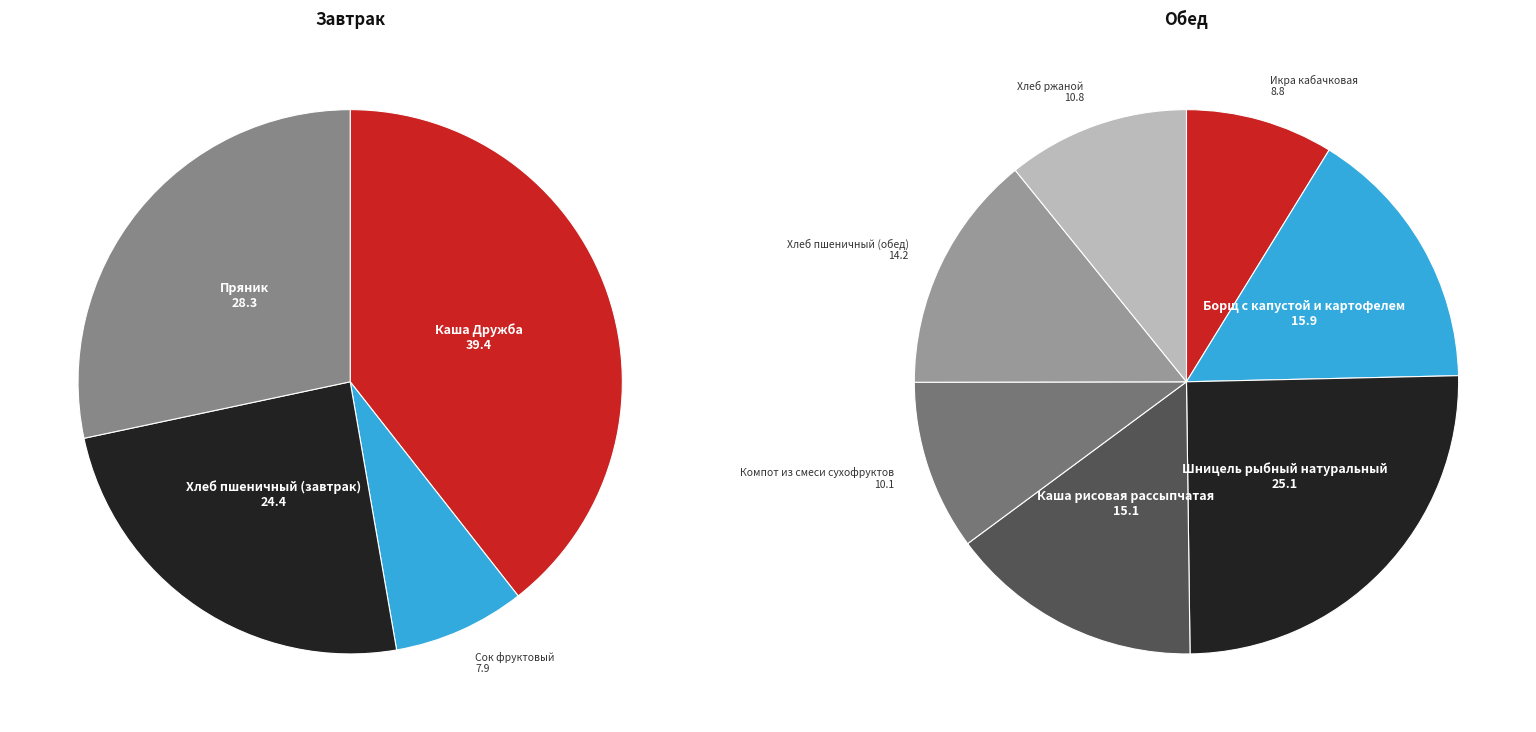

Which category has the smallest portion of the pie?

Сок фруктовый